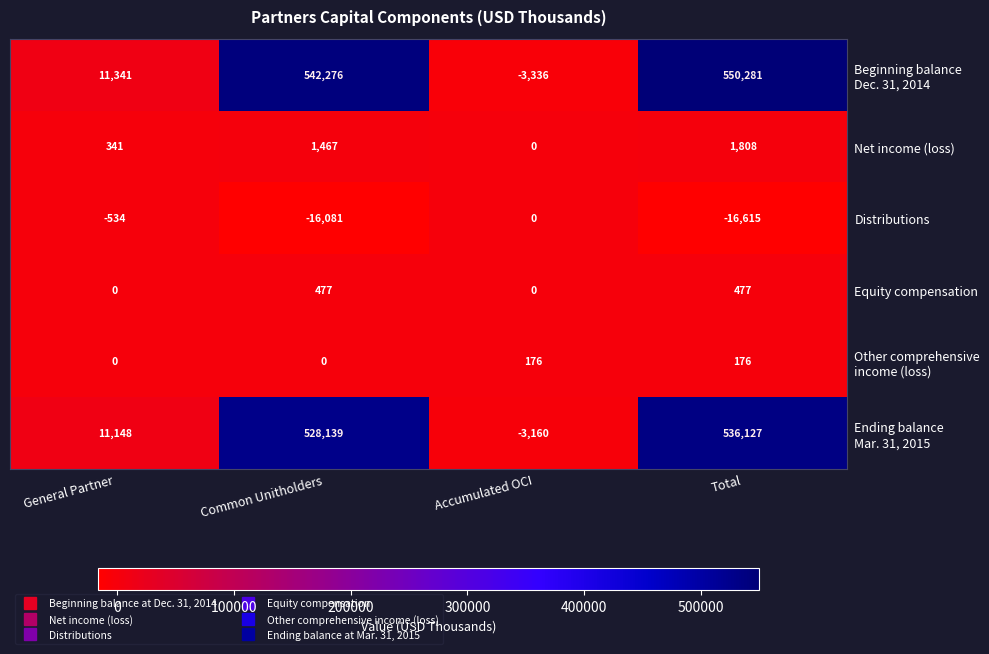

Rank the categories by Distributions value from highest to lowest.

Accumulated OCI, General Partner, Common Unitholders, Total